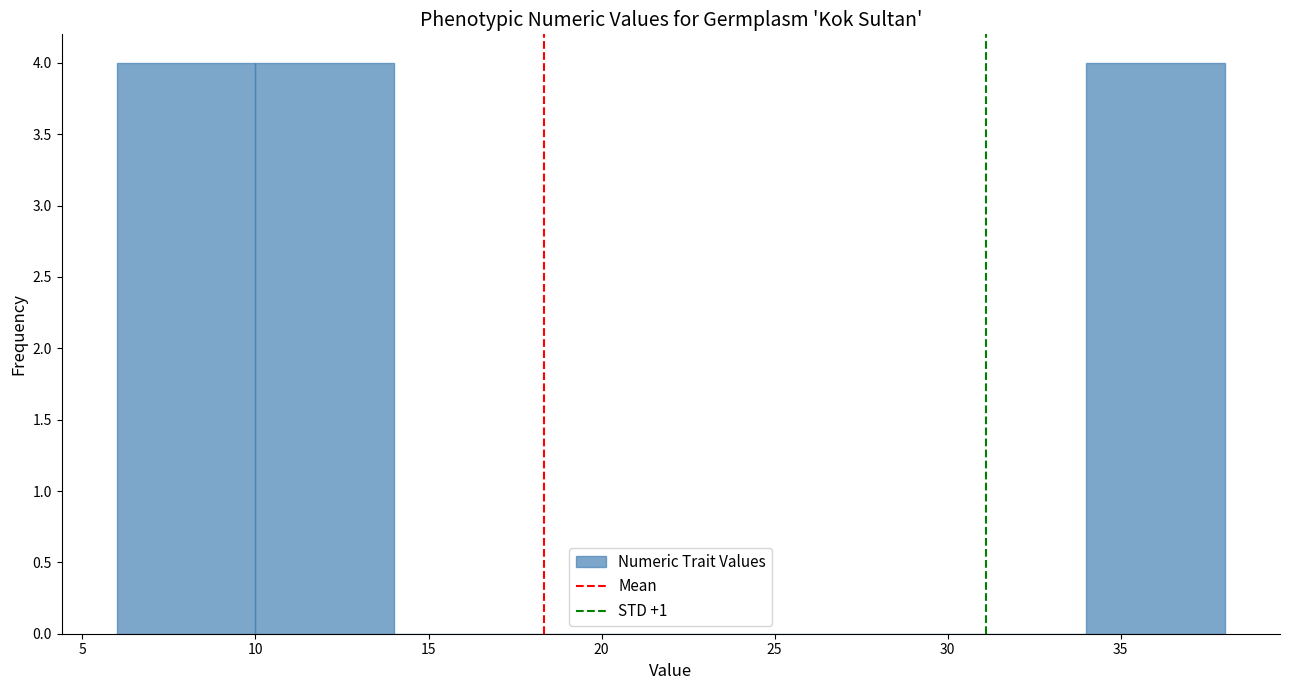

What is the height of the bar covering 34 to 38 on the x-axis? The values are not printed on the chart, so give them approximately, as read against the axis.

4